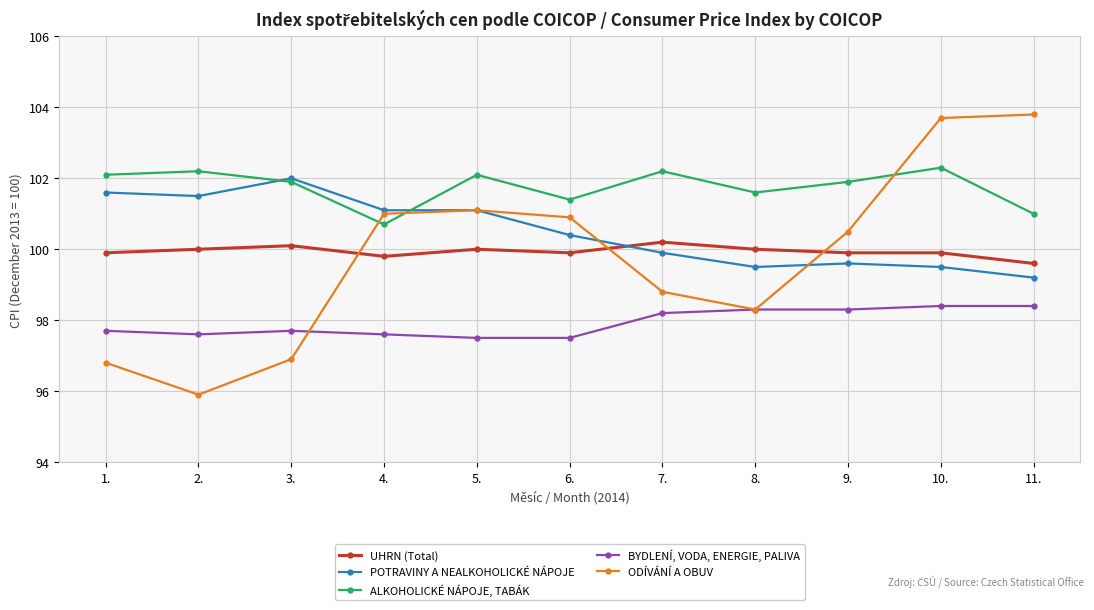

Reading left to right, transcribe all the data shown in this chart.

UHRN (Total): 99.9	100.0	100.1	99.8	100.0	99.9	100.2	100.0	99.9	99.9	99.6
POTRAVINY A NEALKOHOLICKÉ NÁPOJE: 101.6	101.5	102.0	101.1	101.1	100.4	99.9	99.5	99.6	99.5	99.2
ALKOHOLICKÉ NÁPOJE, TABÁK: 102.1	102.2	101.9	100.7	102.1	101.4	102.2	101.6	101.9	102.3	101.0
BYDLENÍ, VODA, ENERGIE, PALIVA: 97.7	97.6	97.7	97.6	97.5	97.5	98.2	98.3	98.3	98.4	98.4
ODÍVÁNÍ A OBUV: 96.8	95.9	96.9	101.0	101.1	100.9	98.8	98.3	100.5	103.7	103.8